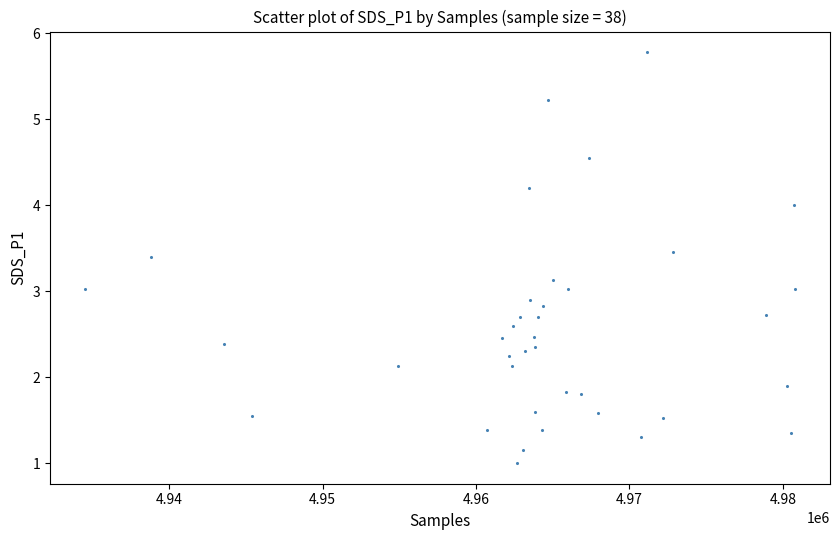

What is the range of Y values (max minus min)?

4.8